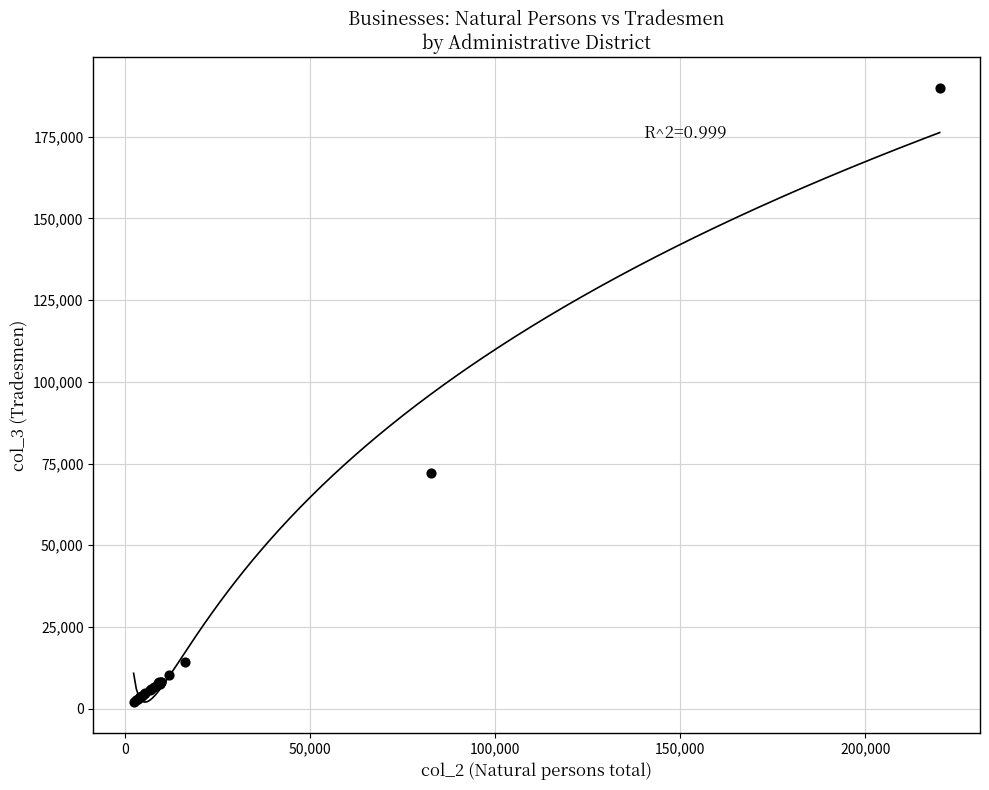

What Y value in the scatter plot is closest to 95992?

72076